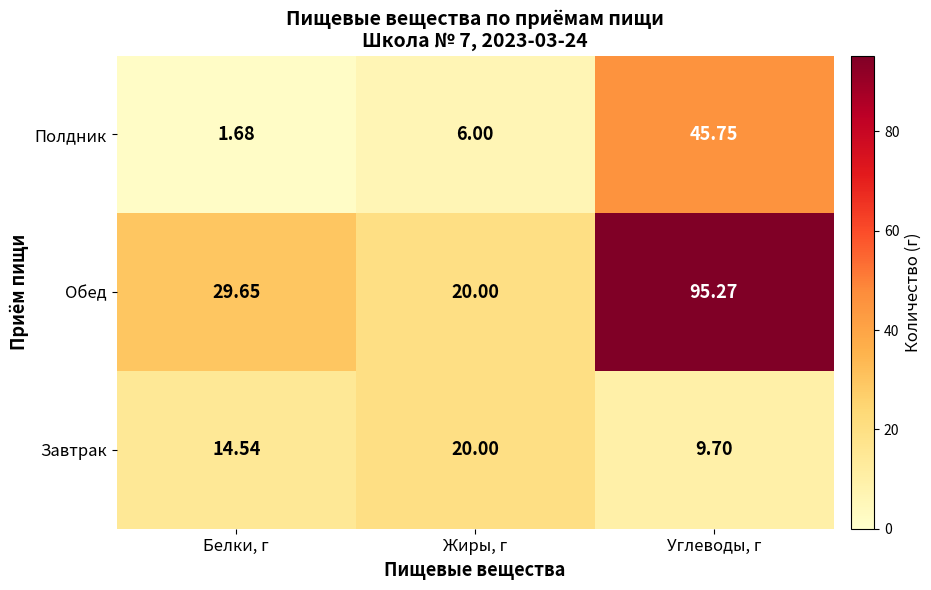

List the series in order of their peak value, highest first.

Обед, Полдник, Завтрак